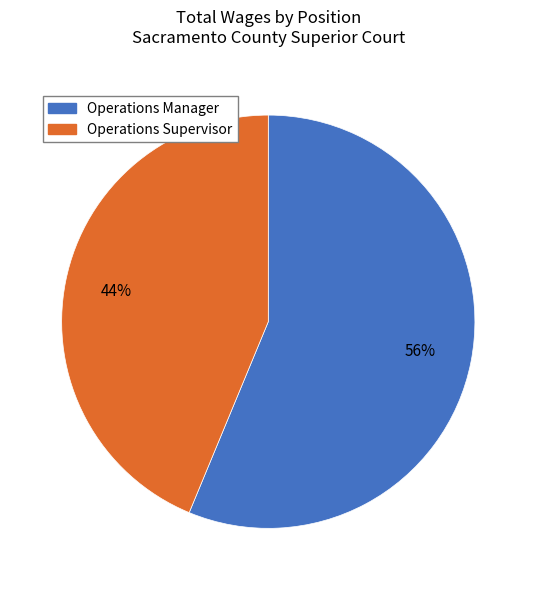

Is it true that Operations Manager is 56% of the pie?

True